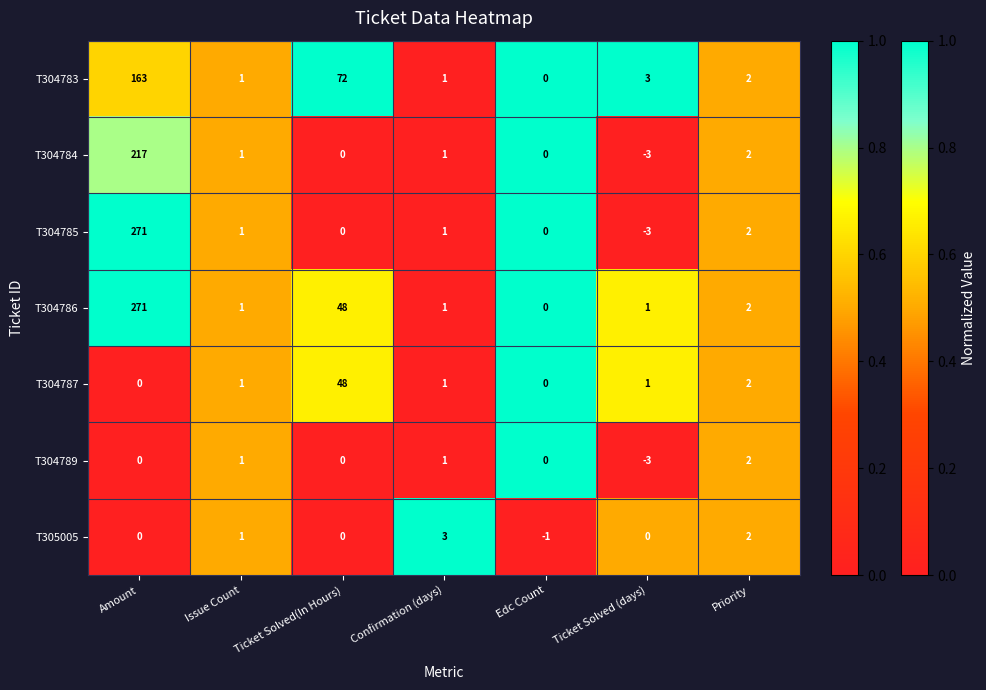

What is the difference between the maximum and minimum values in the T304784 series?

220